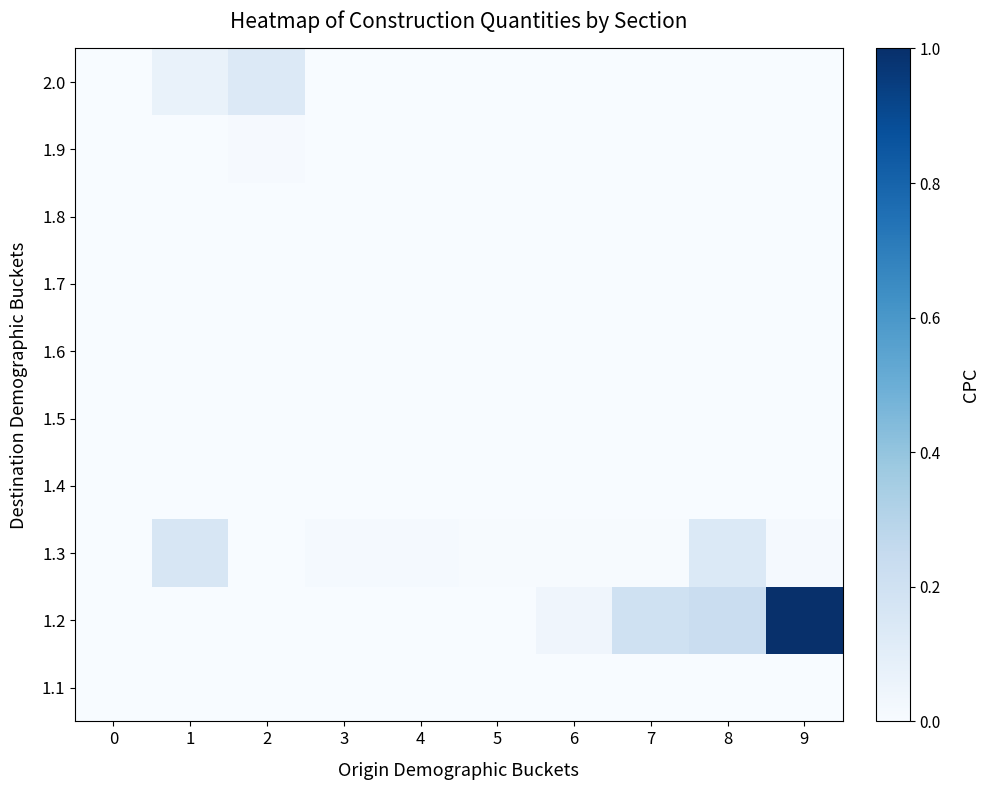

At 0, list the series in order from smallest to largest.

1.1, 1.2, 1.3, 1.4, 1.5, 1.6, 1.7, 1.8, 1.9, 2.0